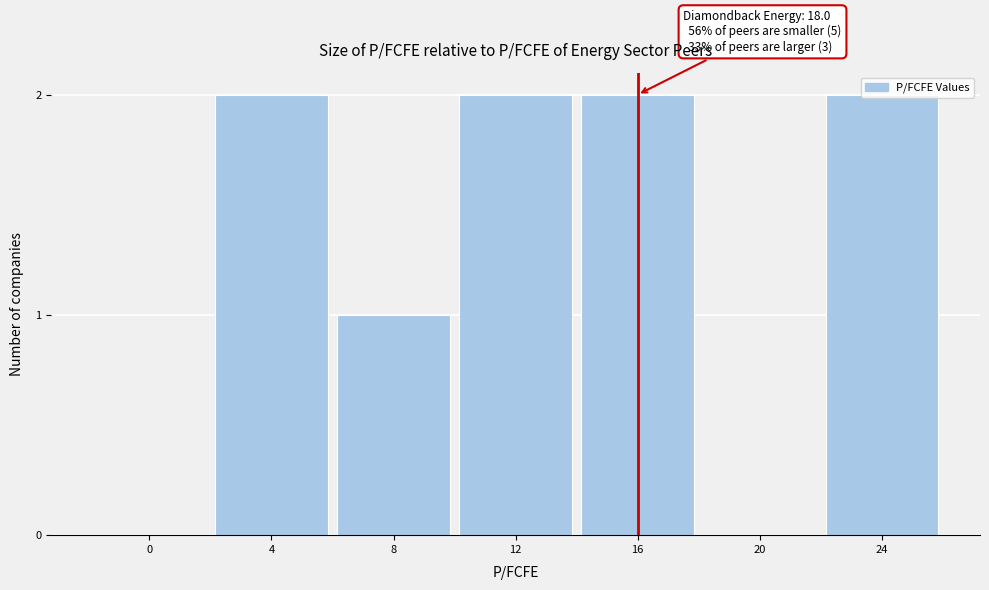

True or false: the data shows 0 at 8.

False